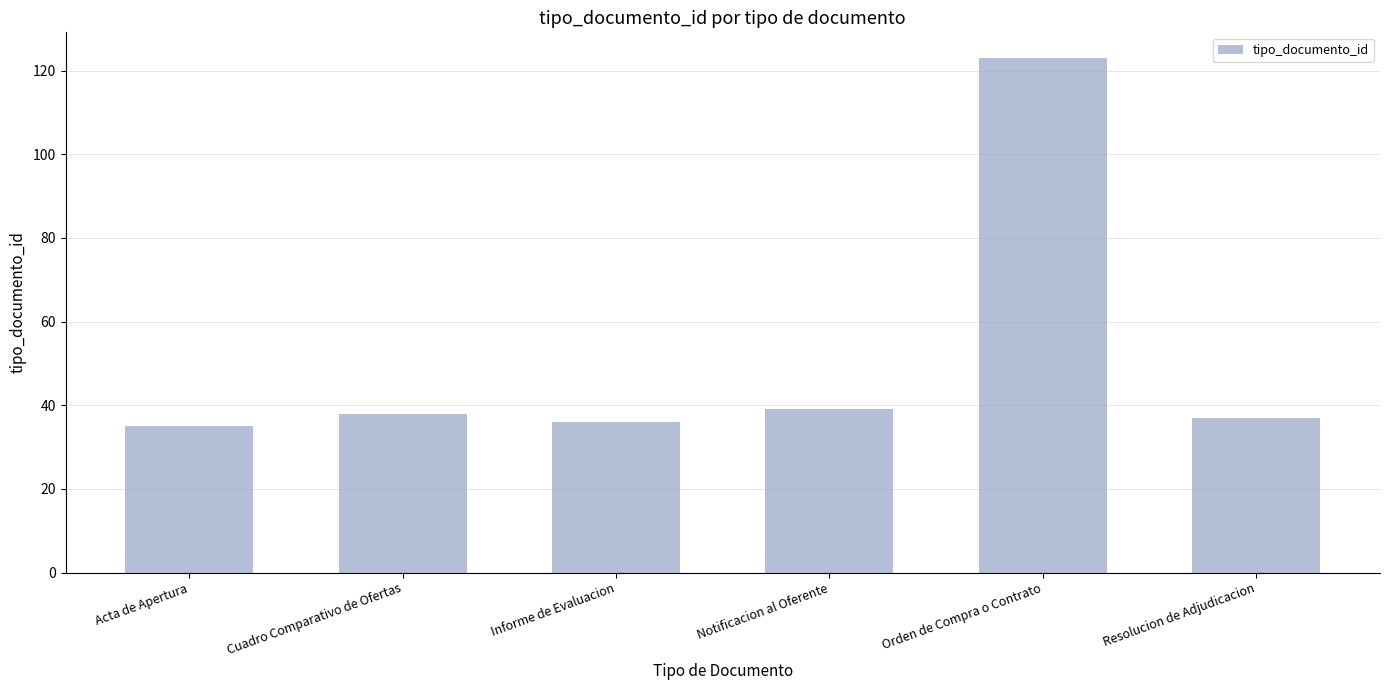

Which has a higher value, Cuadro Comparativo de Ofertas or Acta de Apertura?

Cuadro Comparativo de Ofertas